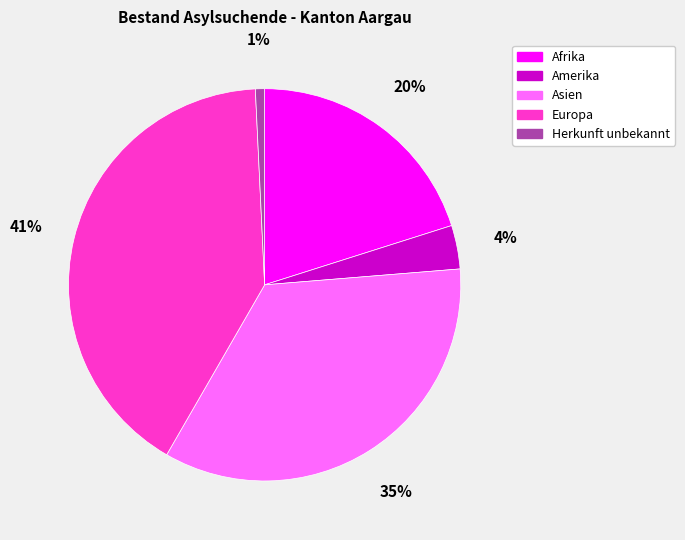

Is the sum of Herkunft unbekannt and Asien greater than half?

No